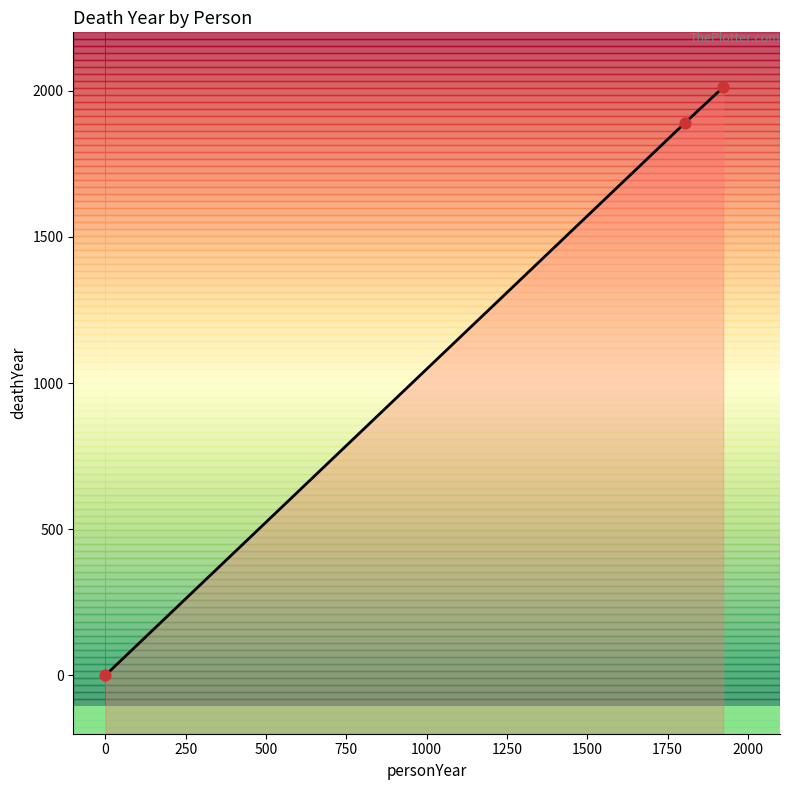

What is the change in value from S. Sulzer (1804) to B. Shur (1923)?

+122